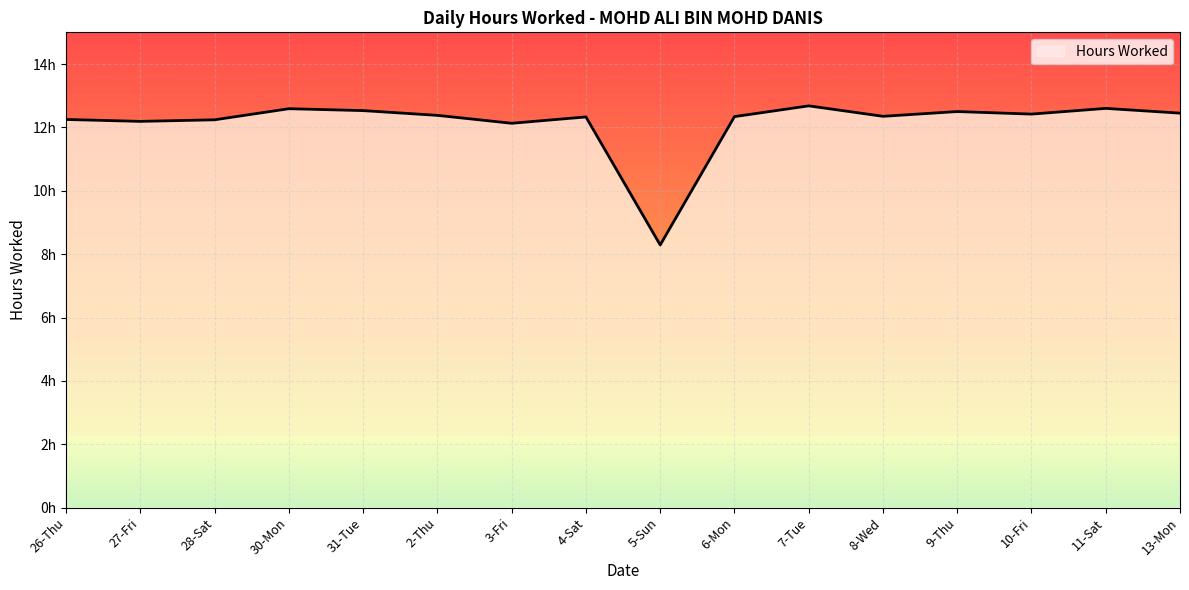

The value at 5-Sun is 12.1. True or false?

False